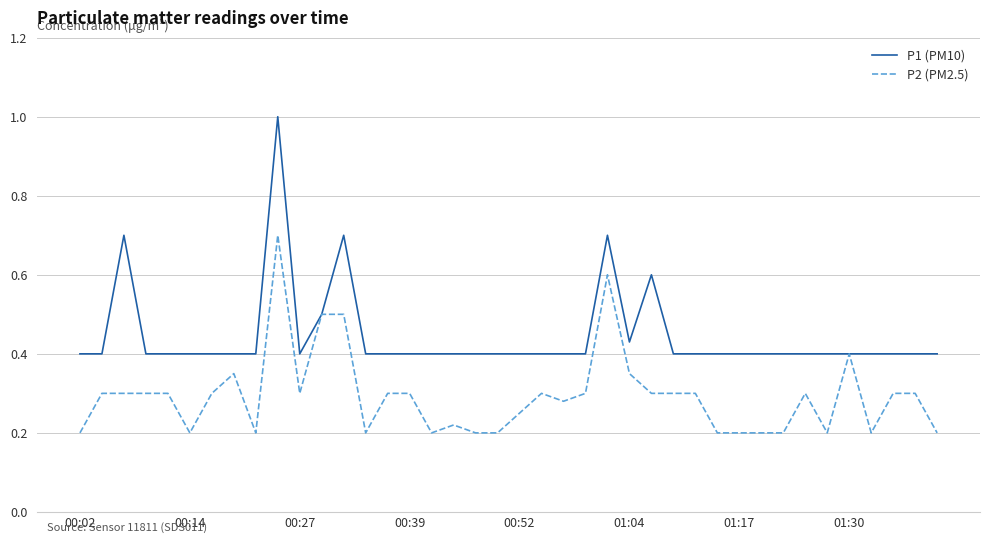

How many series are shown in this chart?

2